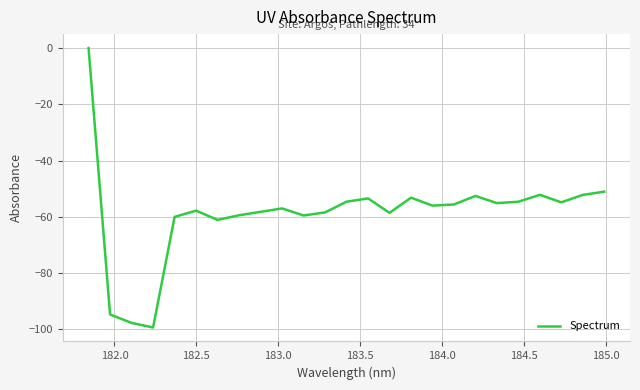

What is the difference between the maximum and minimum values?

99.4